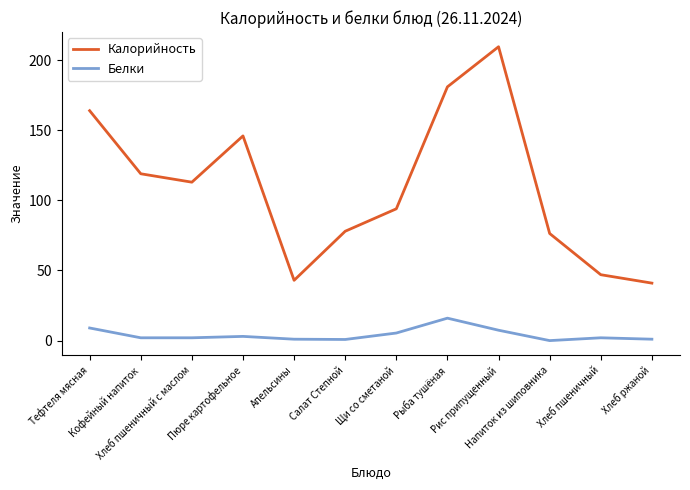

Which series has the widest spread of values?

Калорийность